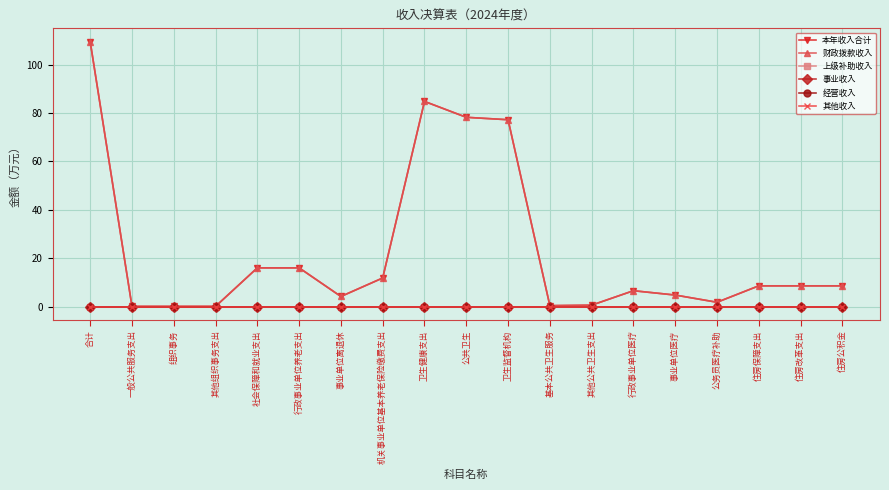

True or false: 其他收入 has more than 0 interior local peaks.

False